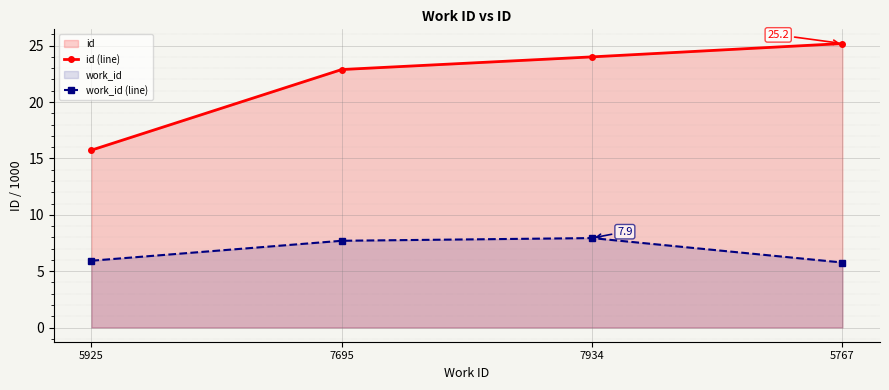

True or false: work_id (line) has a value of 3.2 at 5767.

False